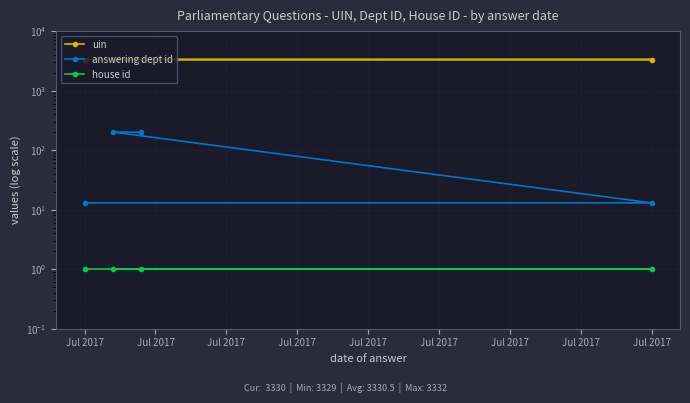

What is the average value of the uin series?

3330